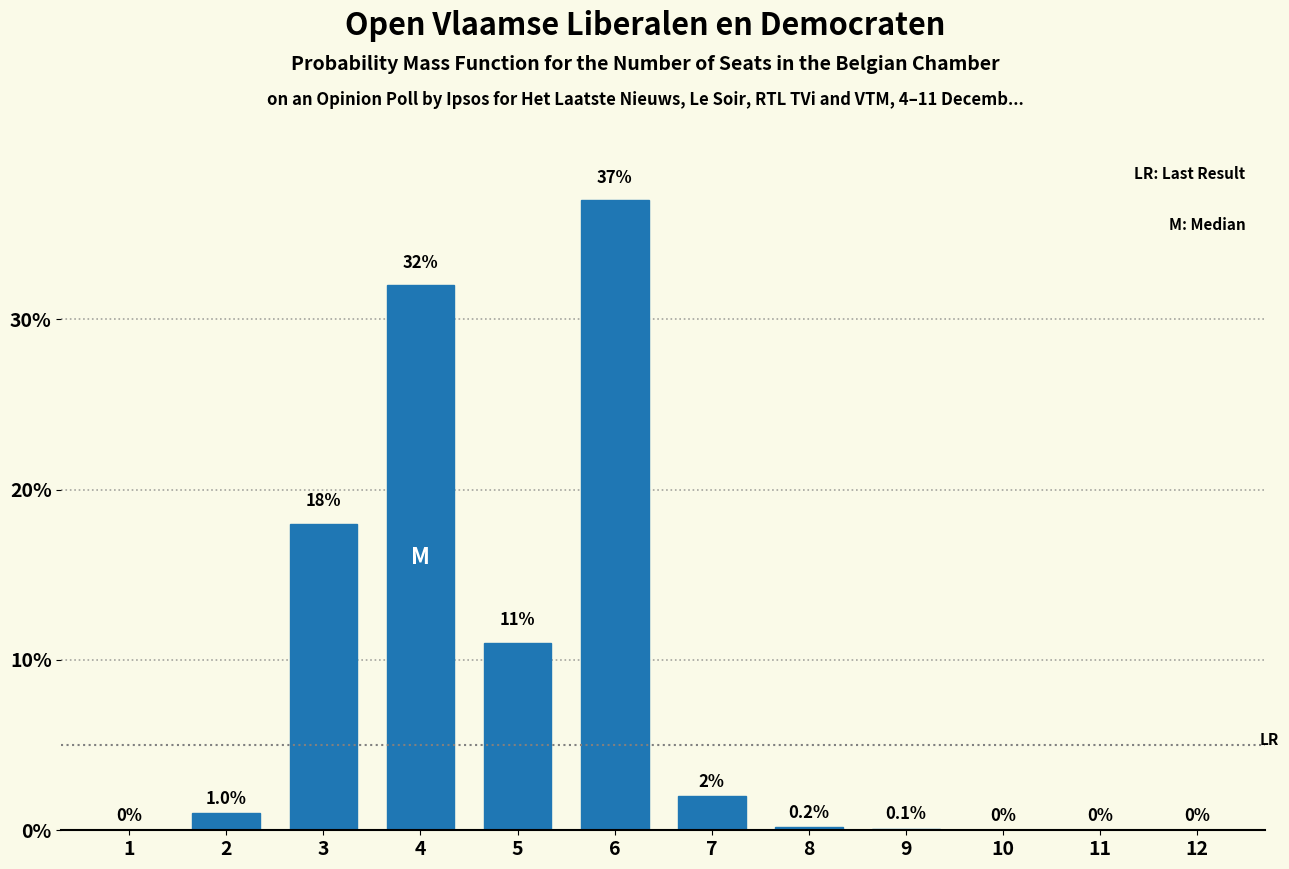

Reading left to right, list all the values displayed in this chart.

1=0.0	2=1.0	3=18.0	4=32.0	5=11.0	6=37.0	7=2.0	8=0.2	9=0.1	10=0.0	11=0.0	12=0.0